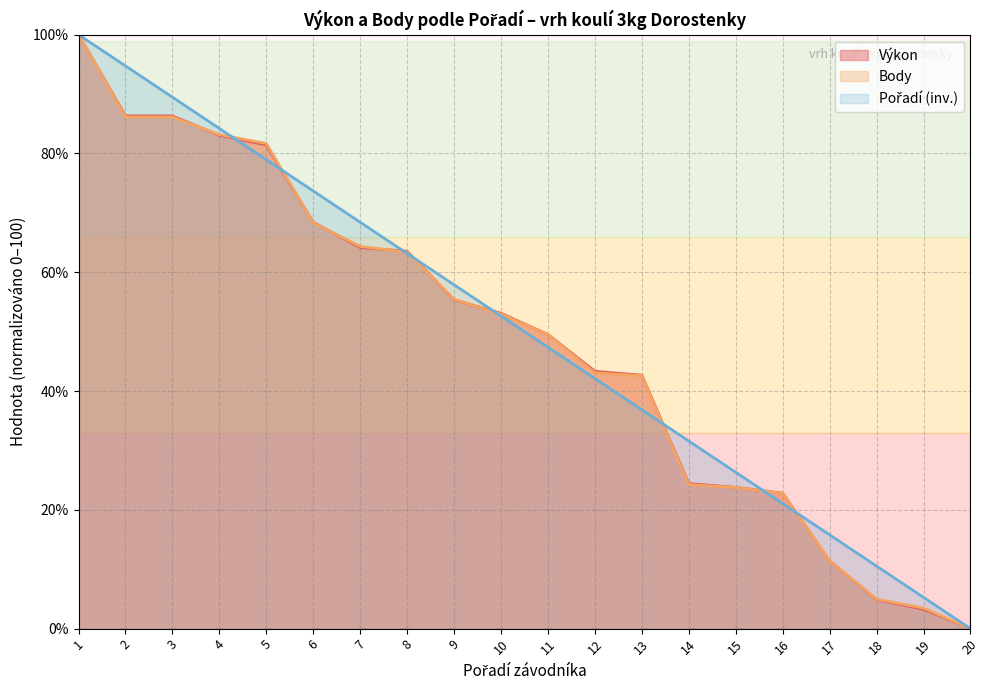

What are all the series names shown in the legend?

Výkon, Body, Pořadí